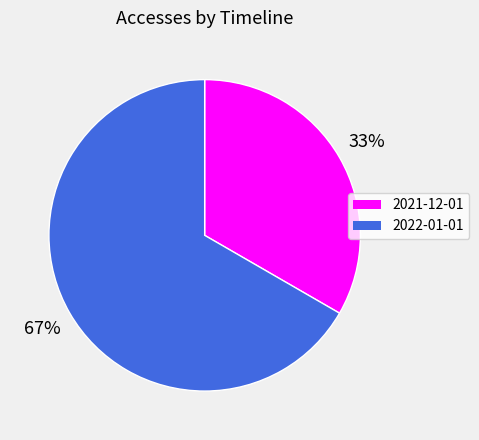

The 2022-01-01 slice represents 67% of the pie. True or false?

True